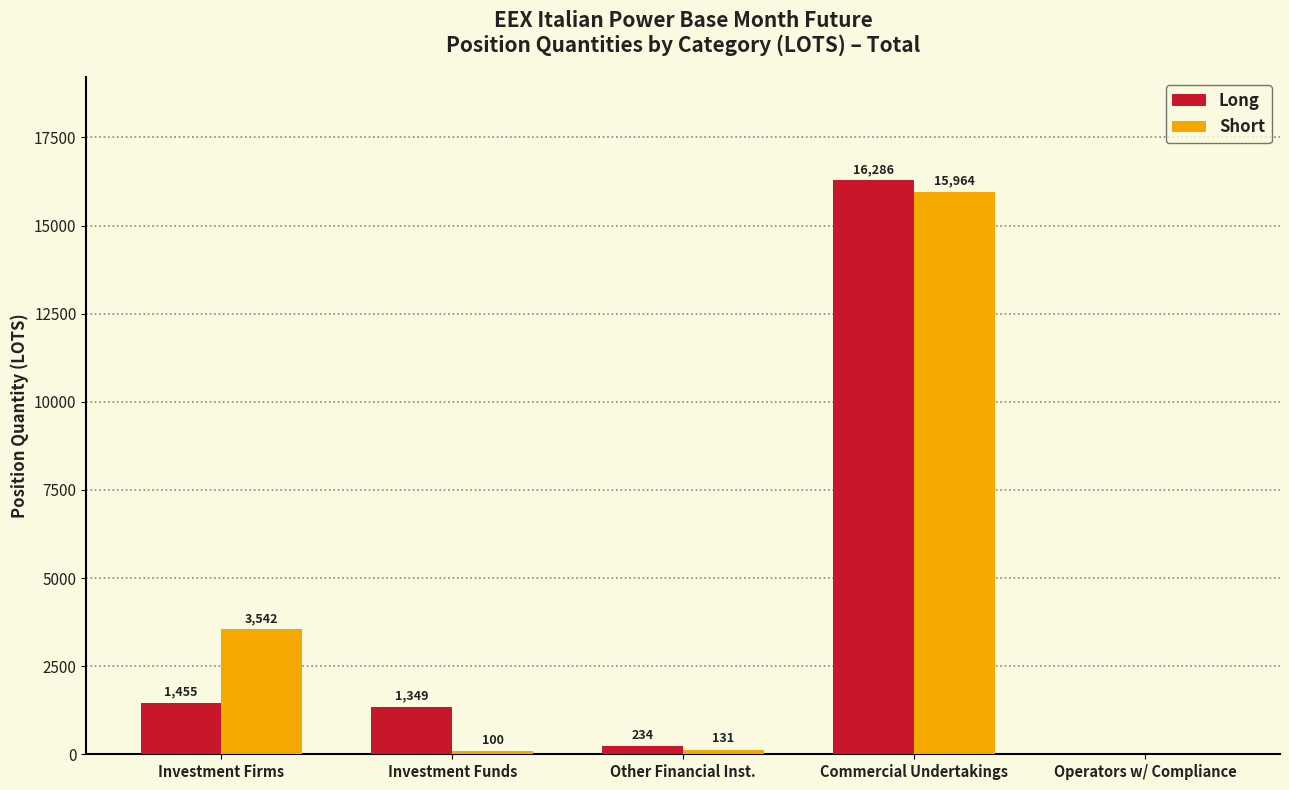

Where does the Short series first go above 131?

Investment Firms